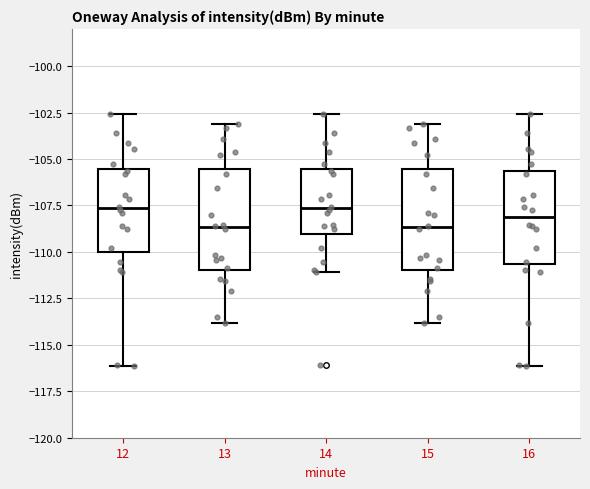

Reading left to right, read every box against the y-axis: the position of its median line, the range the box covers, and the ends of its whiskers. The values are not printed on the chart, so give them approximately, as read against the axis.

12: median -107.5, box -110.0 to -105.5, whiskers -116.0 to -102.5
13: median -108.5, box -111.0 to -105.5, whiskers -114.0 to -103.0
14: median -107.5, box -109.0 to -105.5, whiskers -111.0 to -102.5
15: median -108.5, box -111.0 to -105.5, whiskers -114.0 to -103.0
16: median -108.0, box -110.5 to -105.5, whiskers -116.0 to -102.5